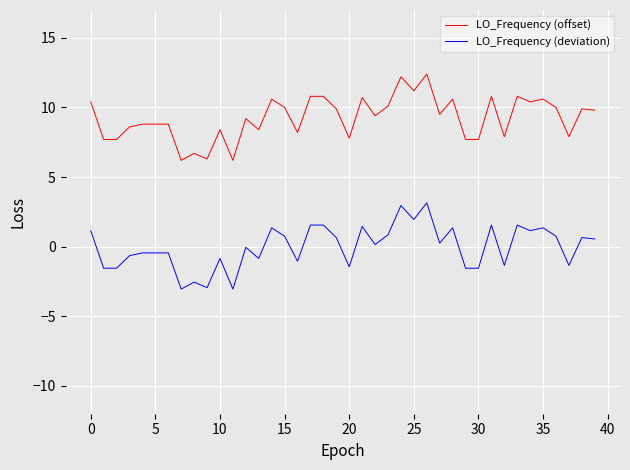

True or false: LO_Frequency (offset) and LO_Frequency (deviation) cross at least once.

False